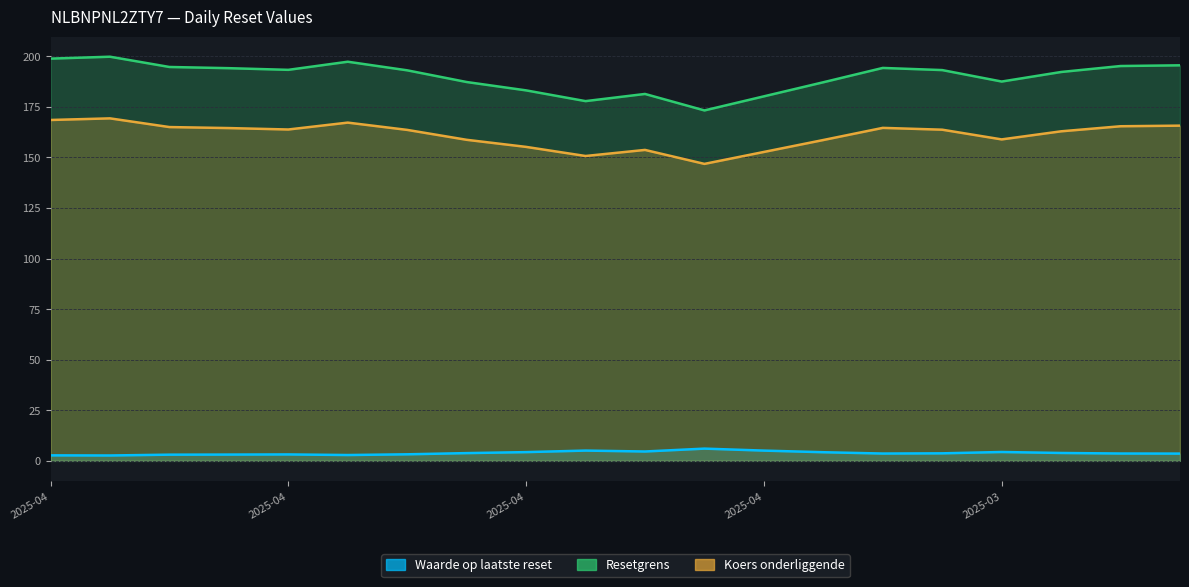

What is the average value of the Resetgrens series?

190.0